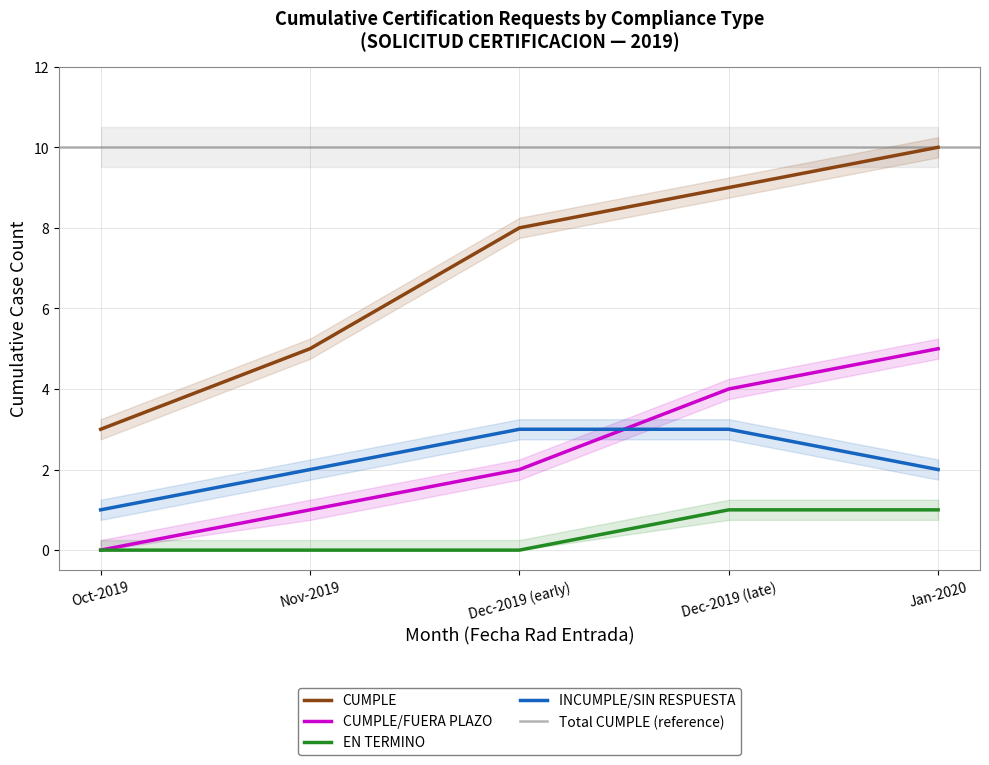

Which series has the widest spread of values?

CUMPLE